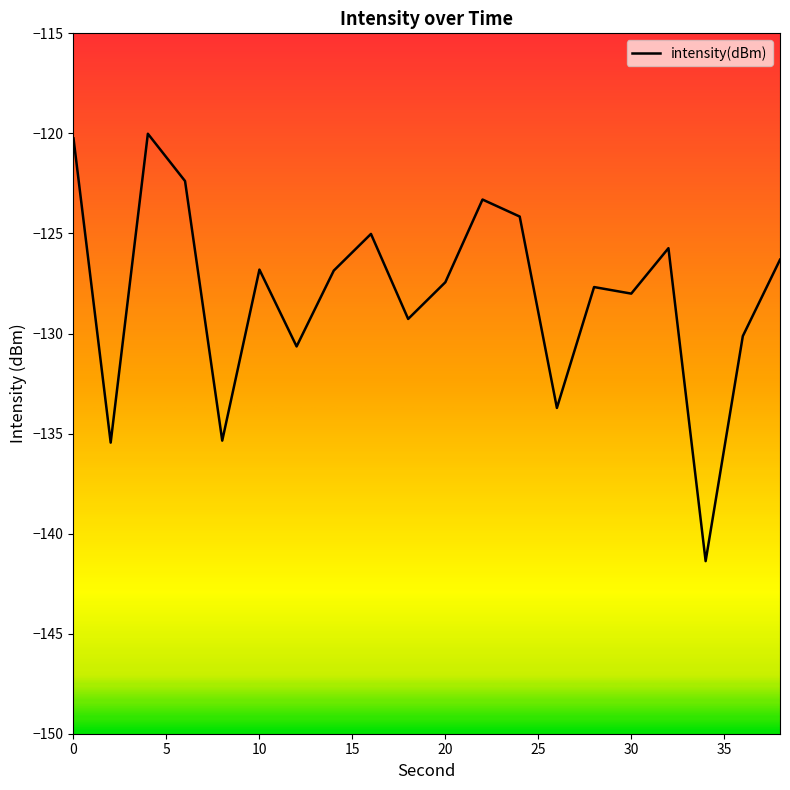

What is the difference between the maximum and minimum values?

21.4